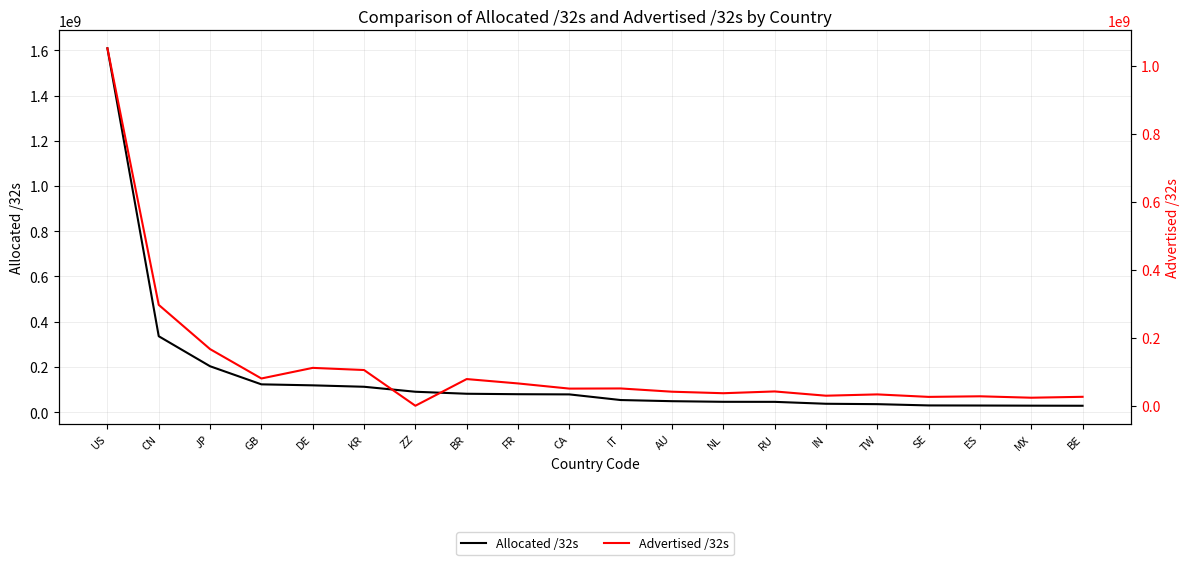

Reading right to left, list all the values displayed in this chart.

Allocated /32s: BE=28417664	MX=28790272	ES=29435200	SE=29832552	TW=35478528	IN=37195520	RU=45657472	NL=45832672	AU=48590336	IT=53686848	CA=78622208	FR=79454256	BR=81473792	ZZ=90341512	KR=112374528	DE=118635136	GB=123052824	JP=203088128	CN=335789824	US=1608905984
Advertised /32s: BE=26908672	MX=24241664	ES=28399616	SE=26675328	TW=33978112	IN=30152192	RU=42661888	NL=37440800	AU=41883324	IT=51445504	CA=51006464	FR=66183168	BR=79026688	ZZ=626944	KR=105603456	DE=111917312	GB=80741504	JP=167080256	CN=297032832	US=1050977152